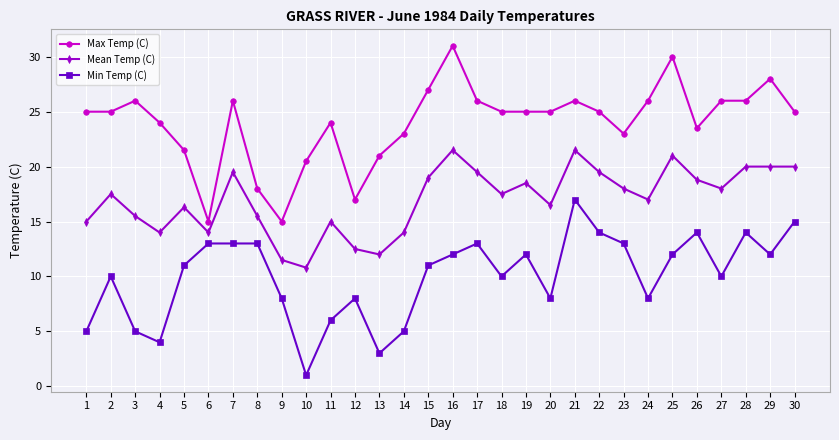

What value does the Min Temp (C) series have at 25?

12.0